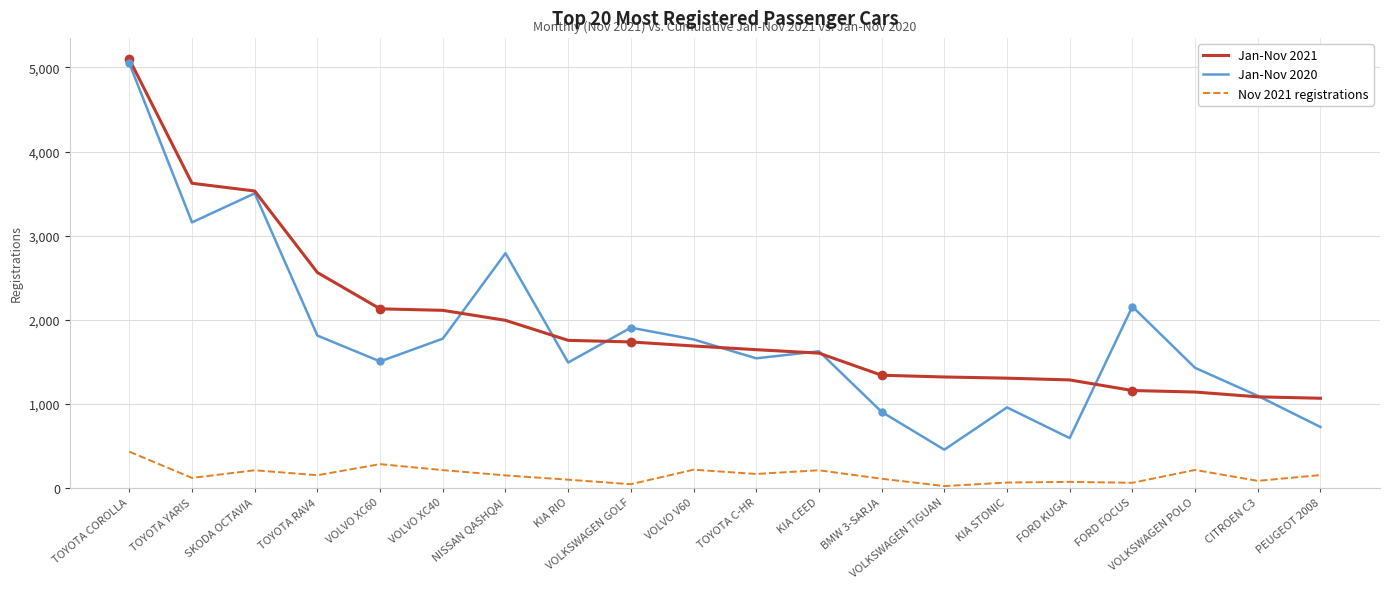

Which category has the highest value in the Nov 2021 registrations series?

TOYOTA COROLLA